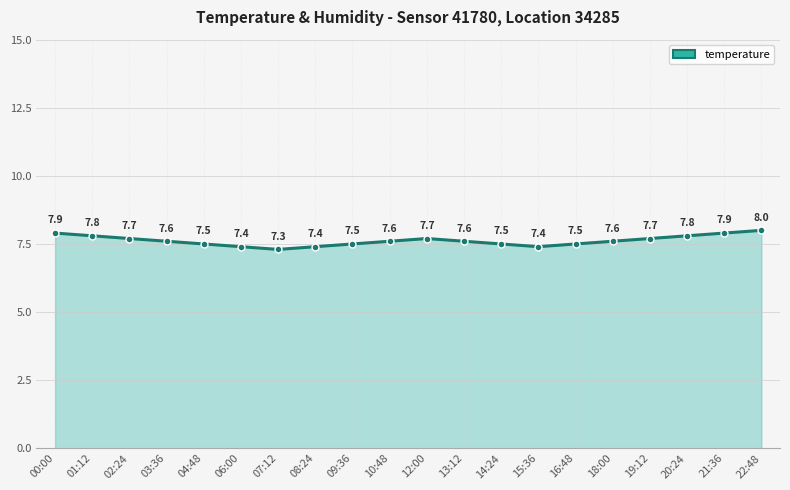

Is it true that the value at 15:36 is 7.4?

True